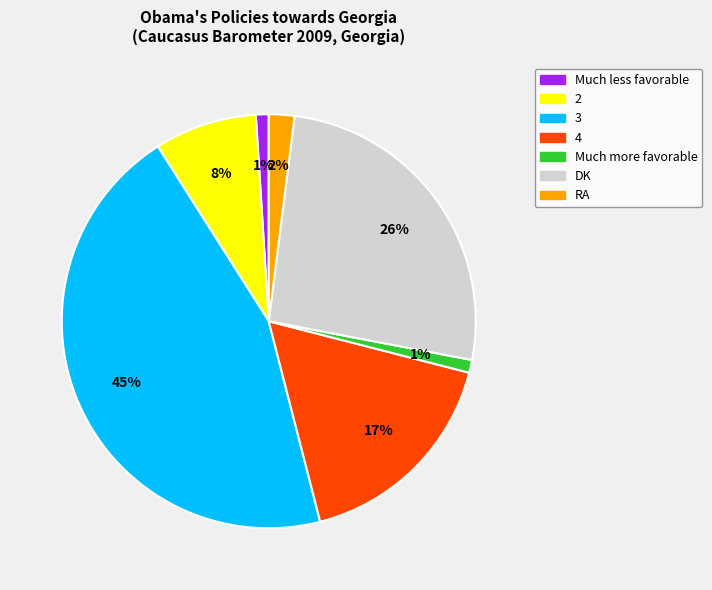

To the nearest percent, what percentage of the pie is RA?

2%